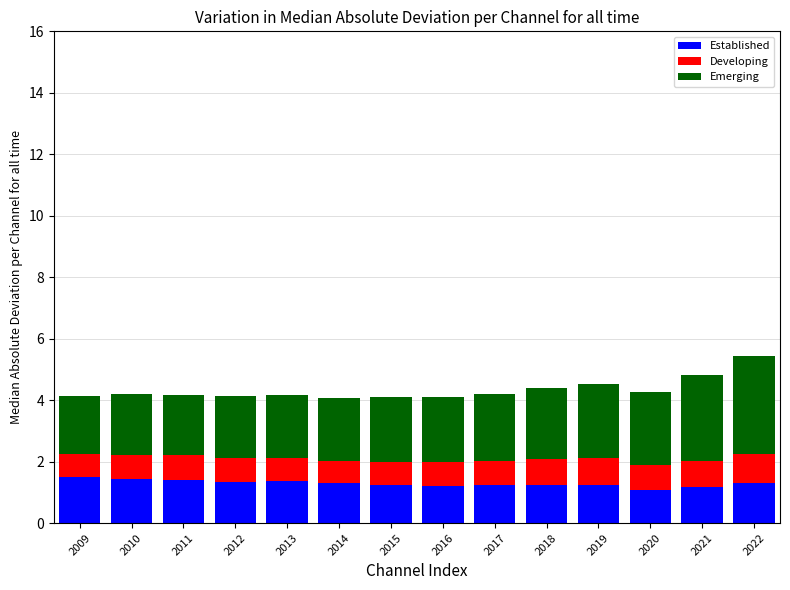

What is the highest value of the Established series?

1.5